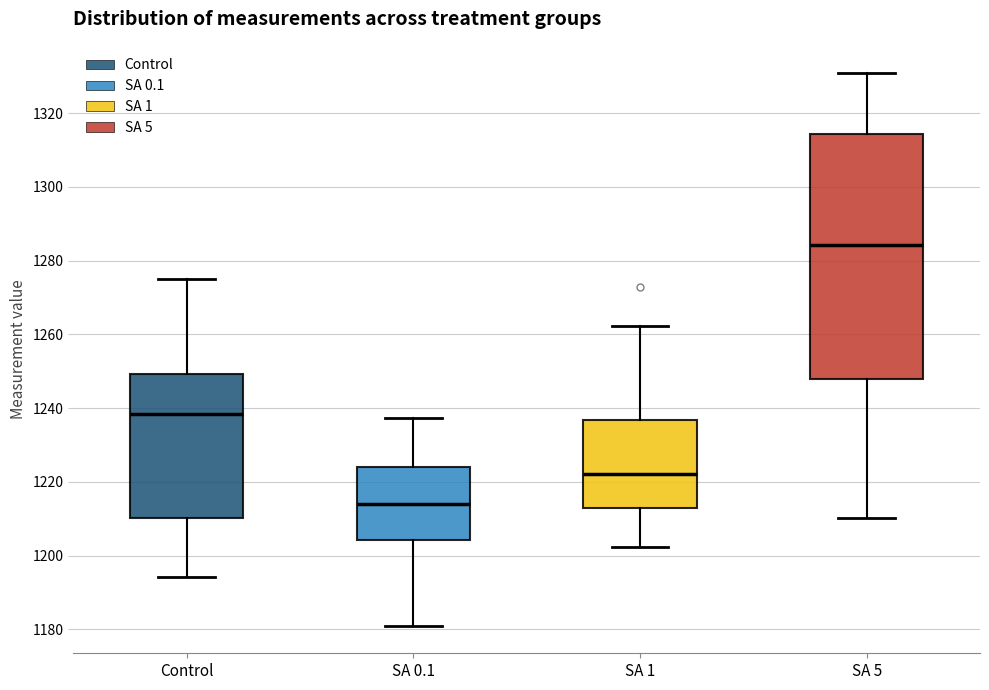

Which box is the tallest, from its lower edge to its upper edge?

SA 5